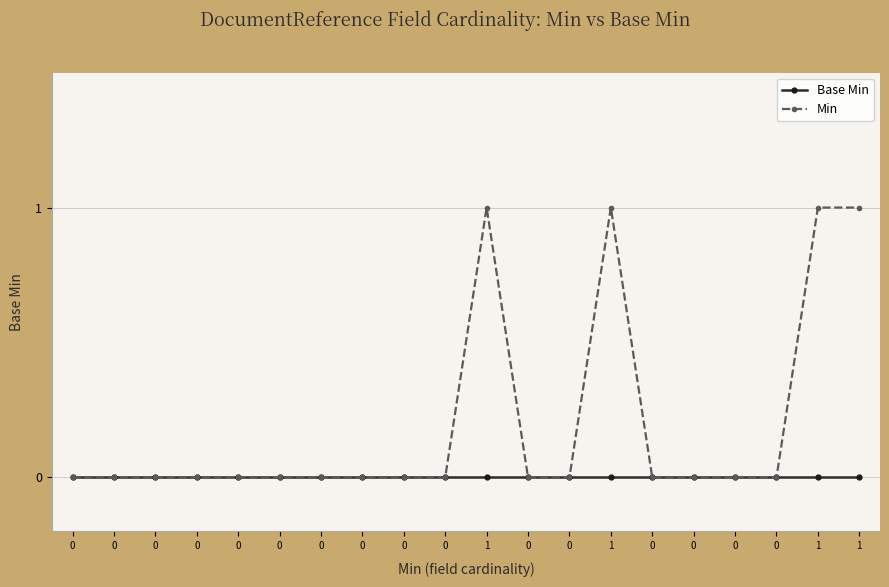

Is the value of Min at 0 greater than the value of Base Min at 0?

No